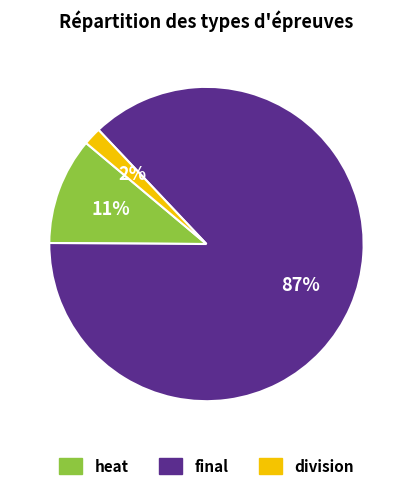

To the nearest percent, what percentage of the pie is final?

87%